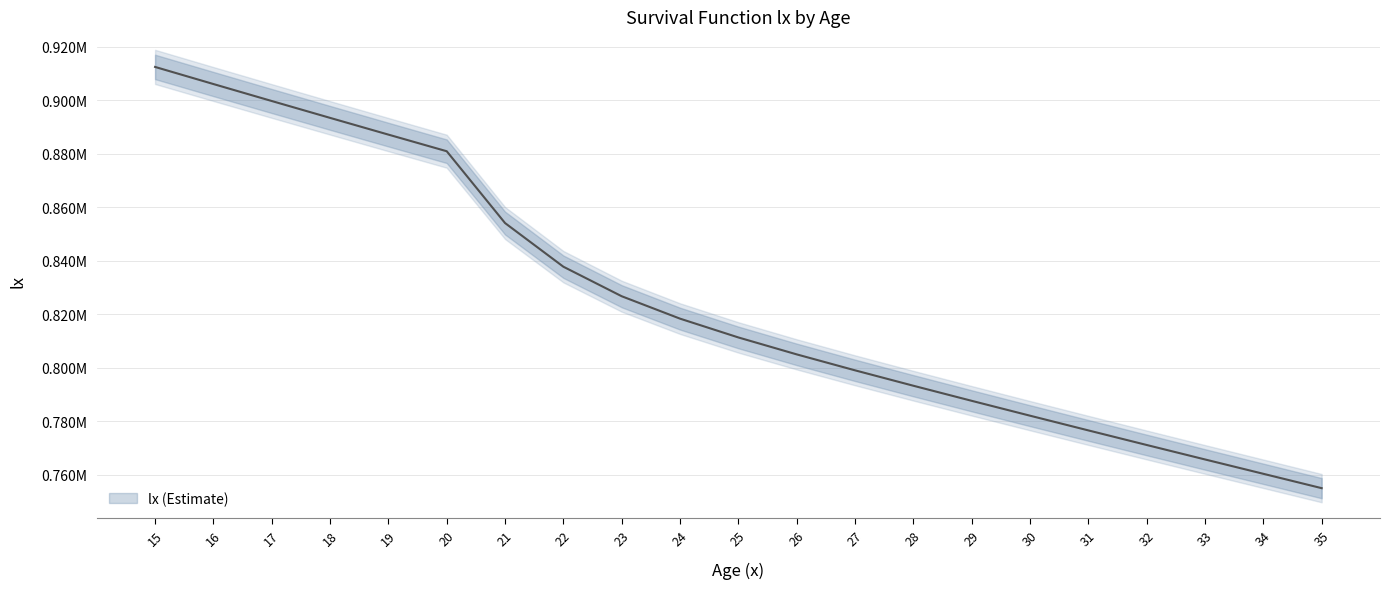

At which label does the data first exceed 811335?

15